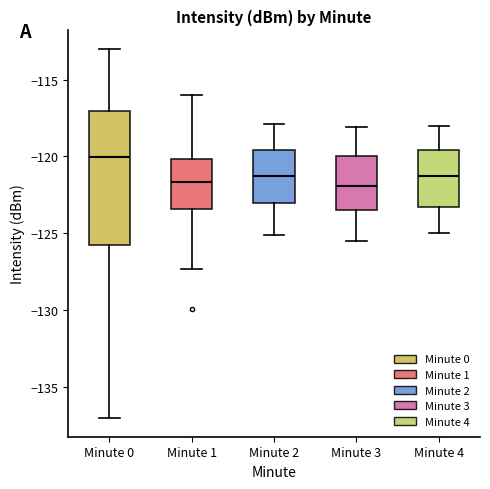

Reading left to right, read every box against the y-axis: the position of its median line, the range the box covers, and the ends of its whiskers. The values are not printed on the chart, so give them approximately, as read against the axis.

Minute 0: median -120.0, box -126.0 to -117.0, whiskers -137.0 to -113.0
Minute 1: median -121.5, box -123.5 to -120.0, whiskers -127.5 to -116.0
Minute 2: median -121.5, box -123.0 to -119.5, whiskers -125.0 to -118.0
Minute 3: median -122.0, box -123.5 to -120.0, whiskers -125.5 to -118.0
Minute 4: median -121.5, box -123.5 to -119.5, whiskers -125.0 to -118.0